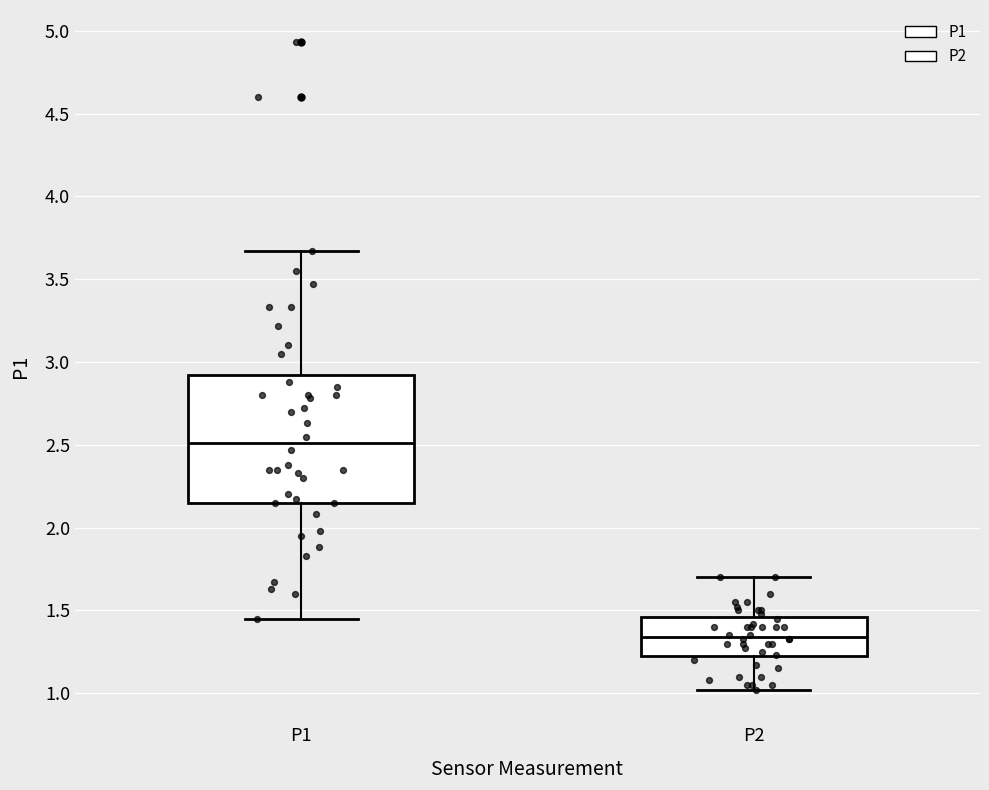

Which box has the lowest median line?

P2